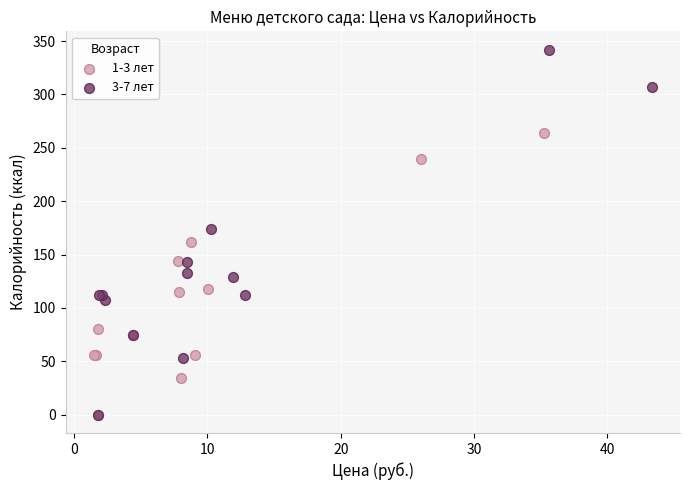

Which series reaches the maximum Y coordinate?

3-7 лет